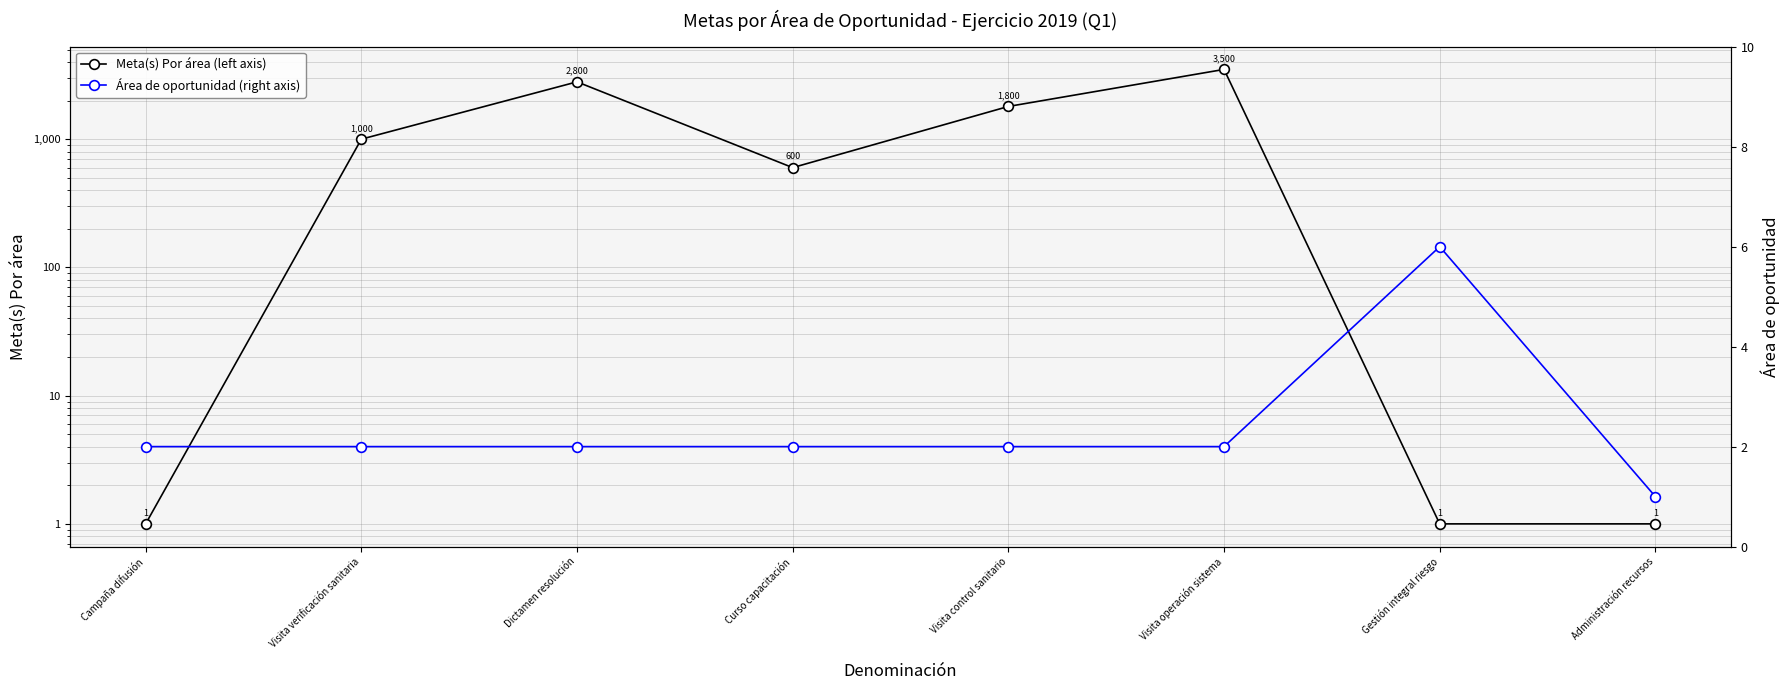

Between which two adjacent categories do Meta(s) Por área (left axis) and Área de oportunidad (right axis) first intersect?

Campaña difusión and Visita verificación sanitaria